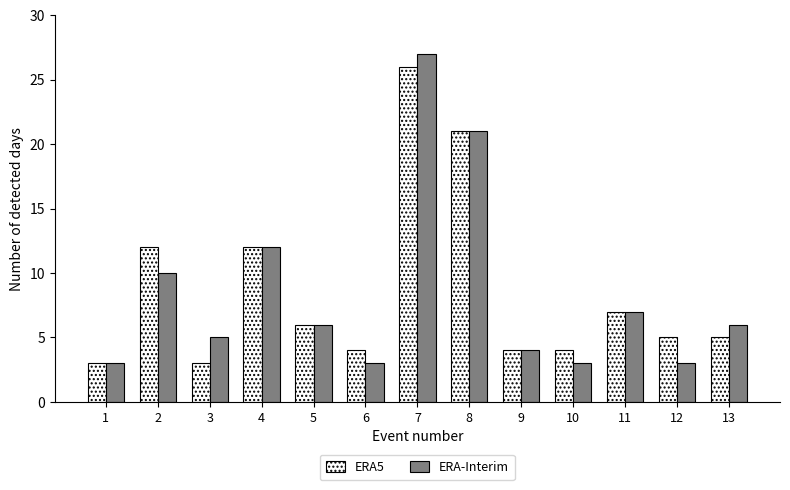

Which category has the highest value across all series?

7